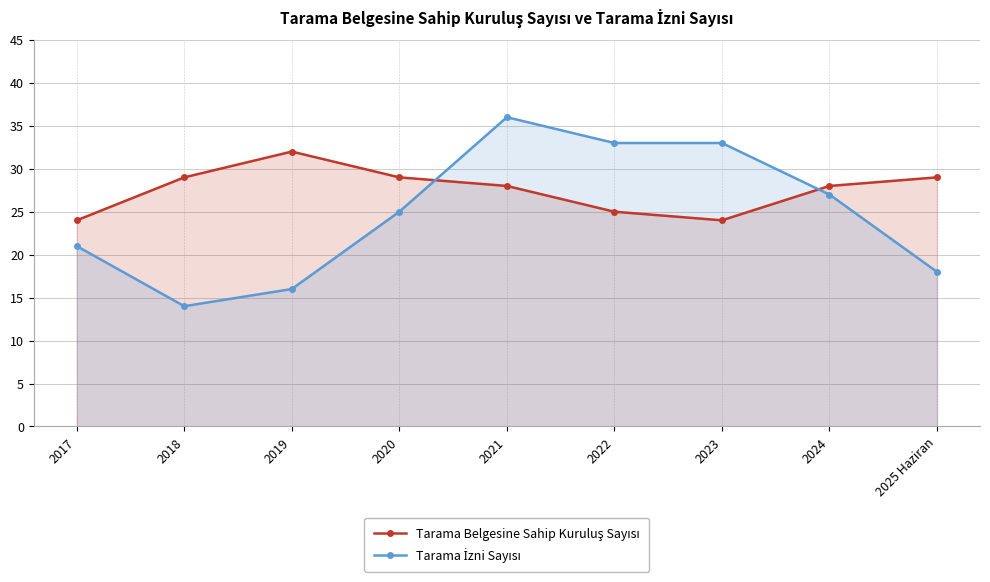

What is the greatest value displayed?

36